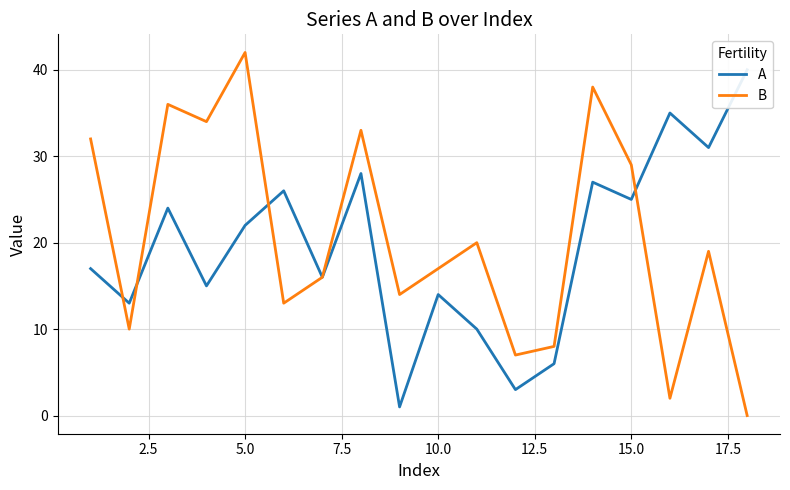

How many data points in A are less than 22?

9